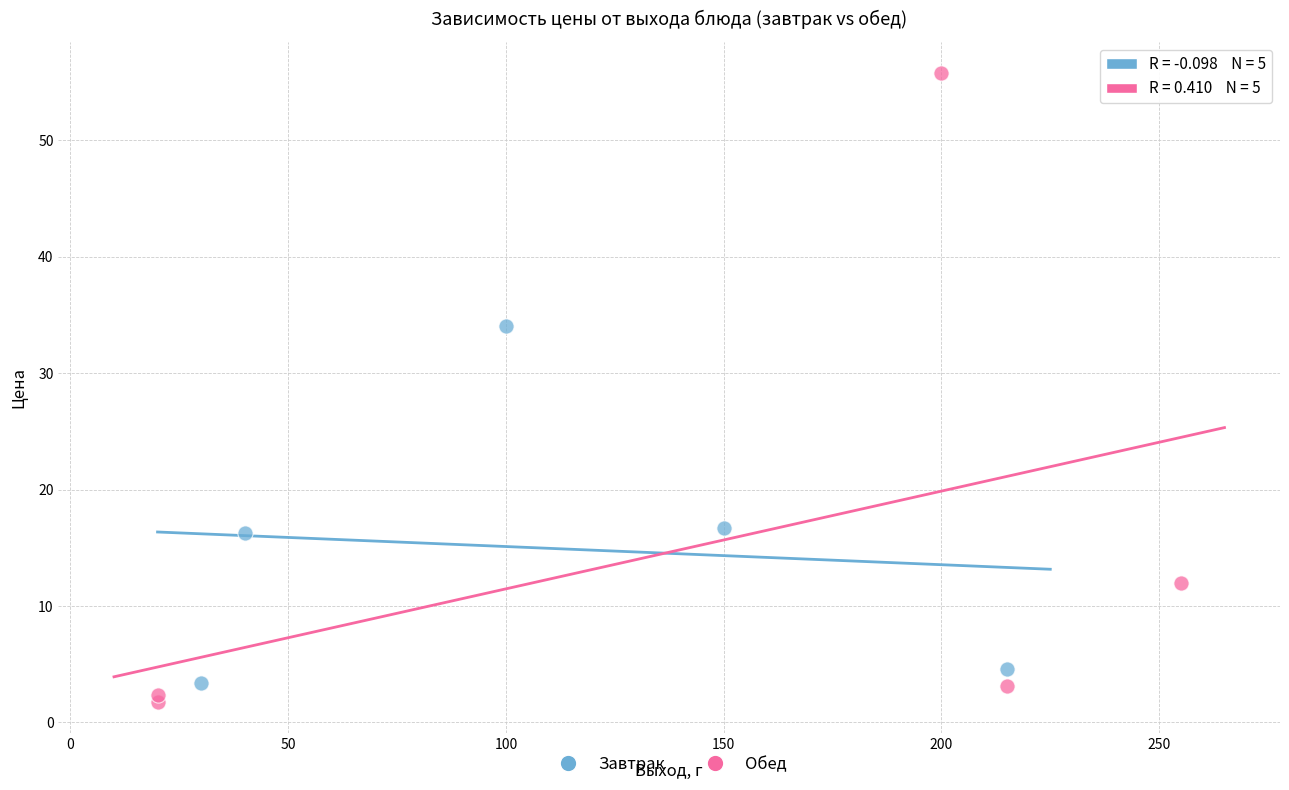

Which series contains the highest Y value?

Обед